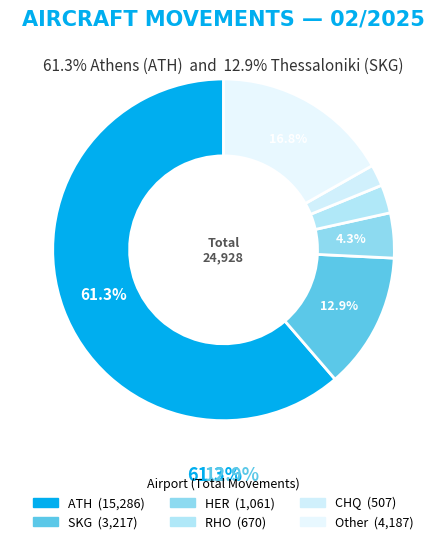

Do SKG and HER together represent more than half of the pie?

No